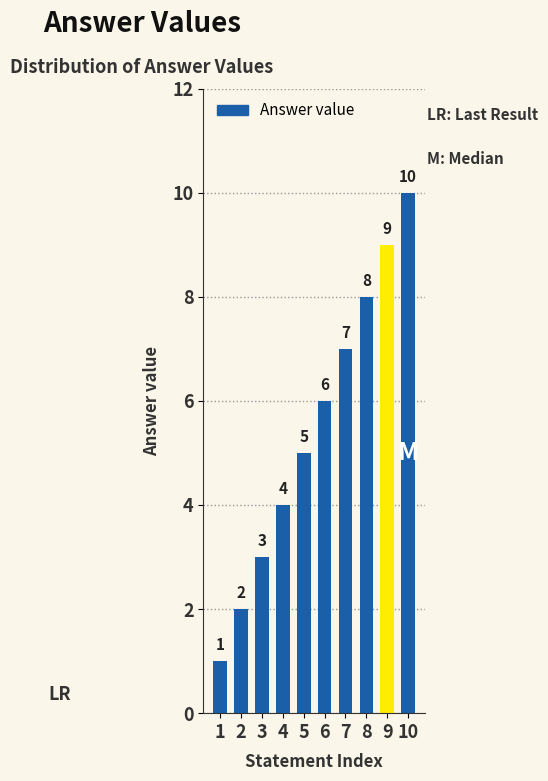

Reading left to right, extract all data points from this chart.

1	2	3	4	5	6	7	8	9	10